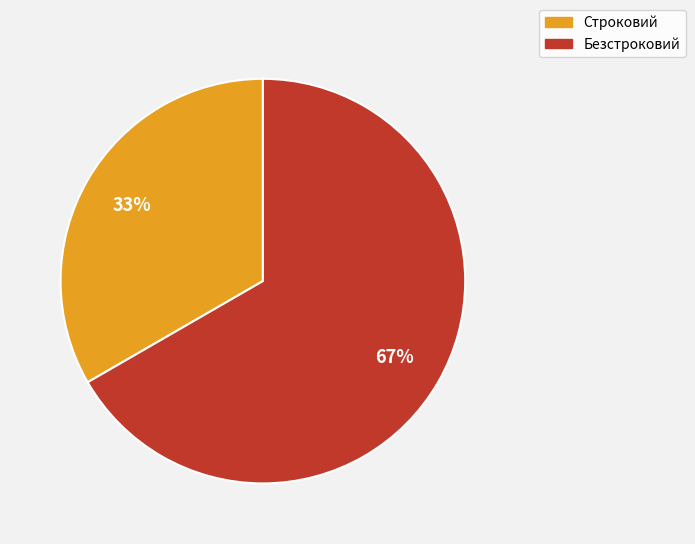

Which category accounts for the majority?

Безстроковий